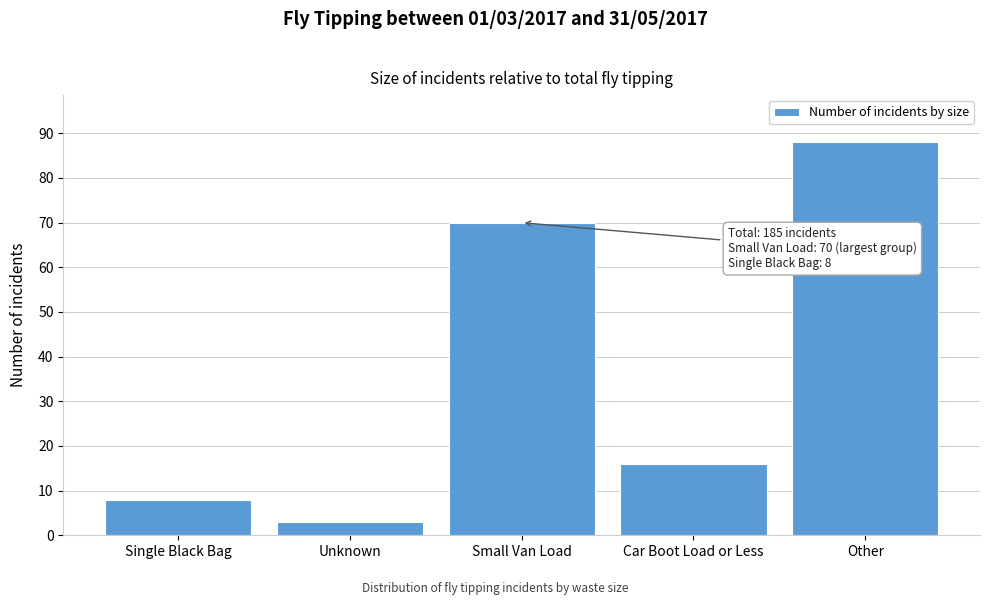

Reading left to right, extract all data points from this chart.

Single Black Bag=8	Unknown=3	Small Van Load=70	Car Boot Load or Less=16	Other=88